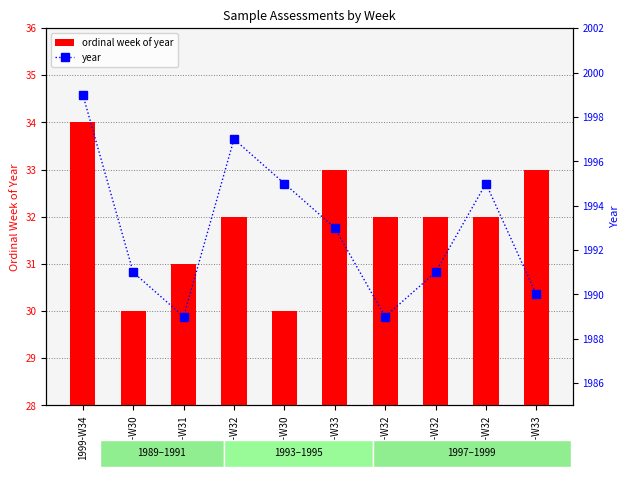

Rank the series by their average value, from lowest to highest.

ordinal week of year, year